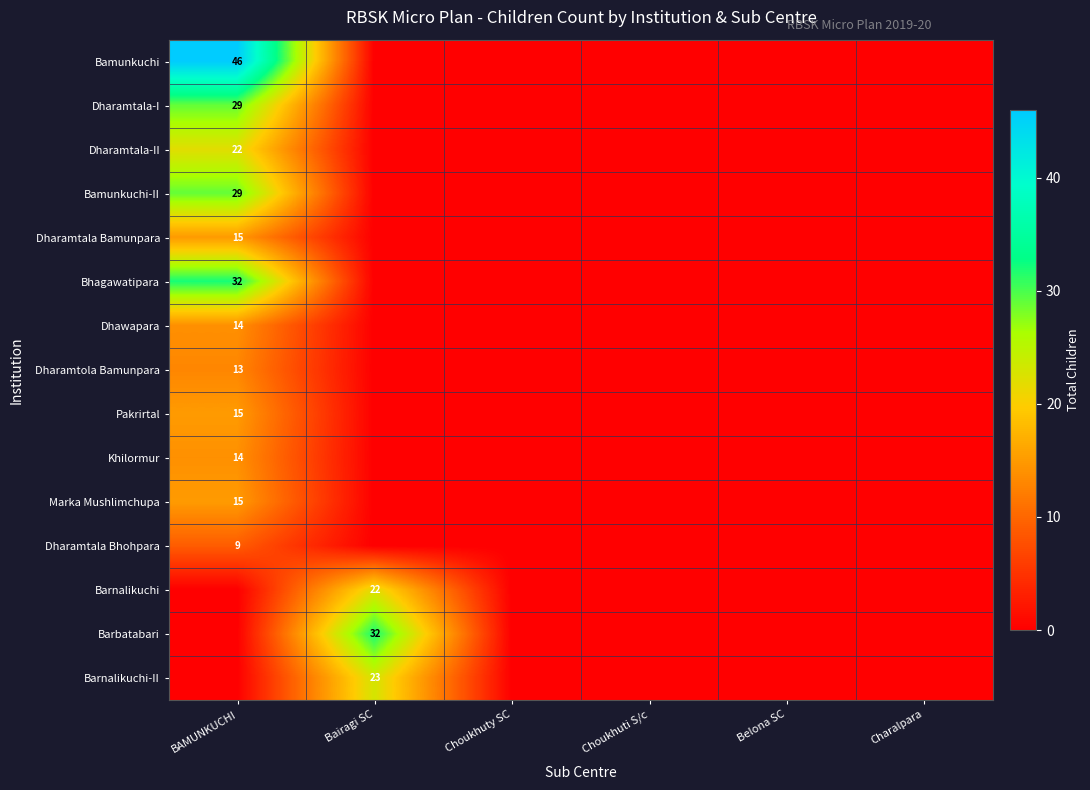

Is it true that Dharamtala Bamunpara equals 21 at BAMUNKUCHI?

False